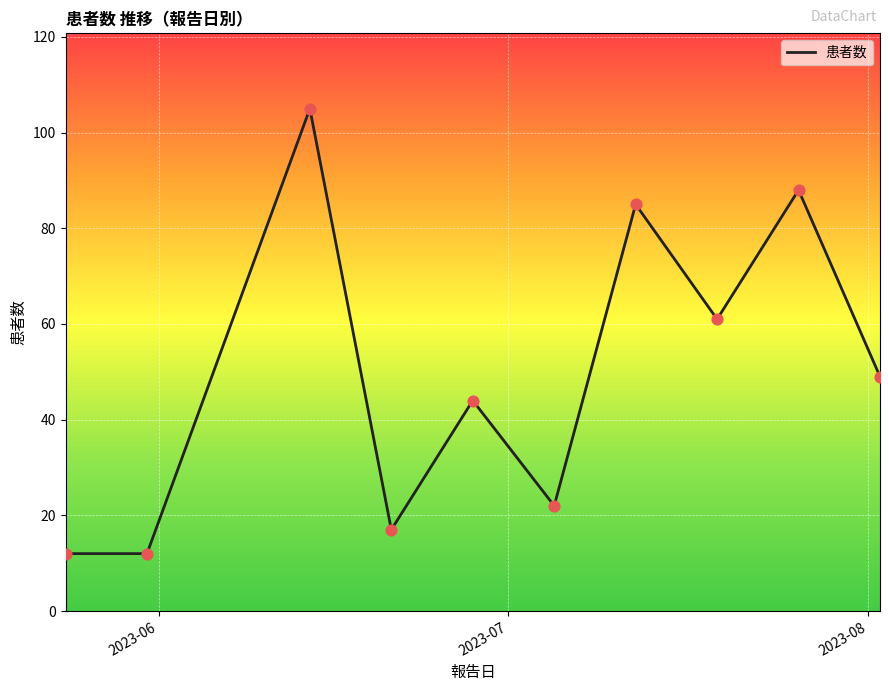

What is the smallest value displayed?

12